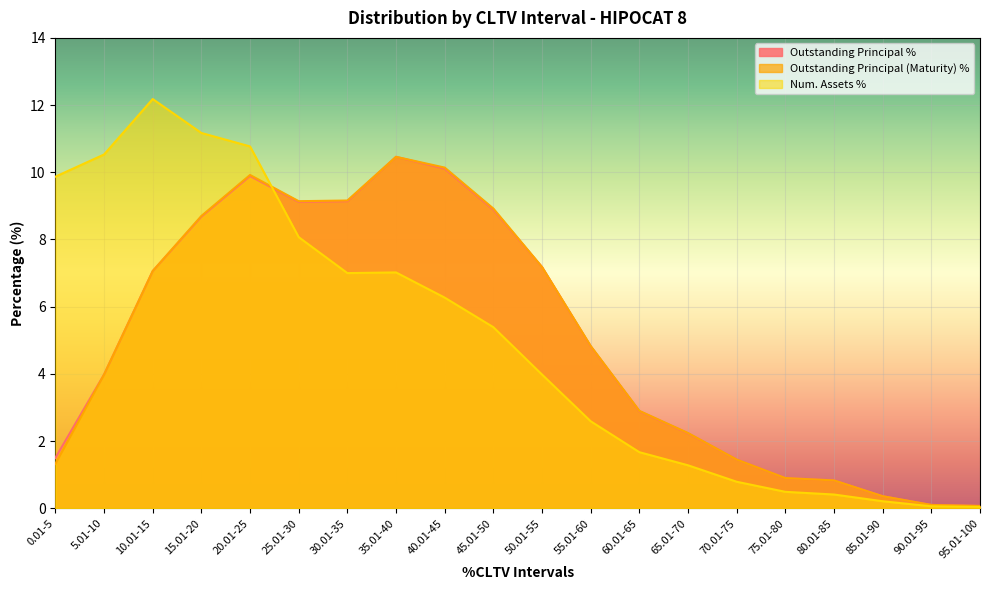

Rank the series by their maximum value, from lowest to highest.

Outstanding Principal %, Outstanding Principal (Maturity) %, Num. Assets %